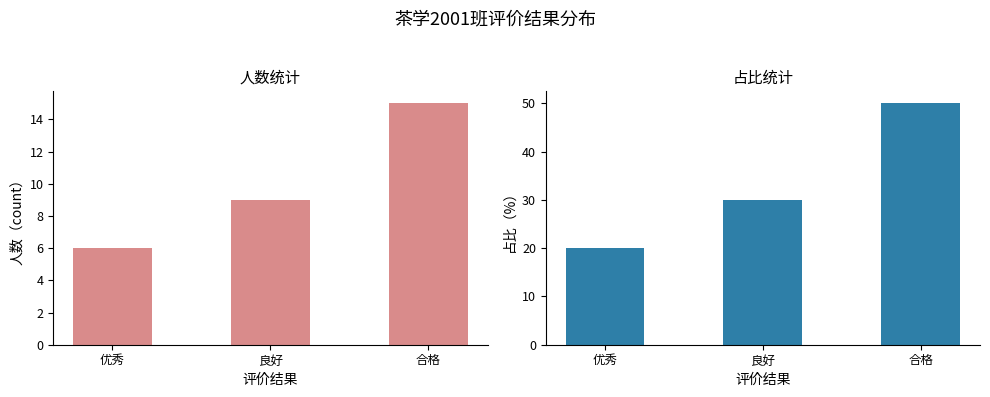

What is the sum of all count values?

30